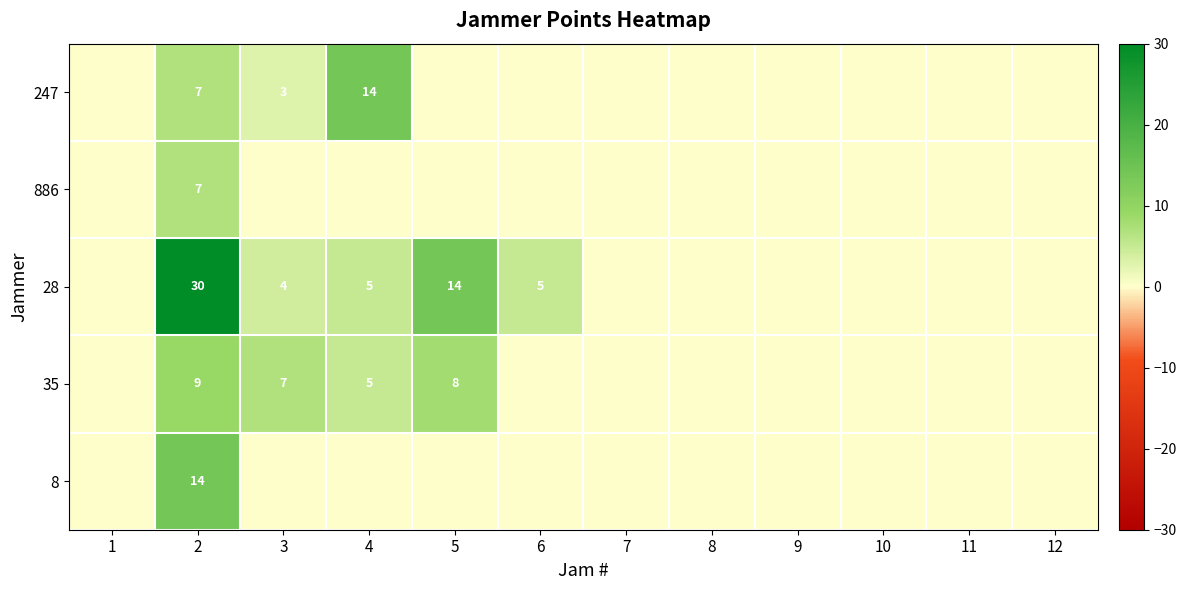

True or false: 28 has a value of 7 at 6.

False